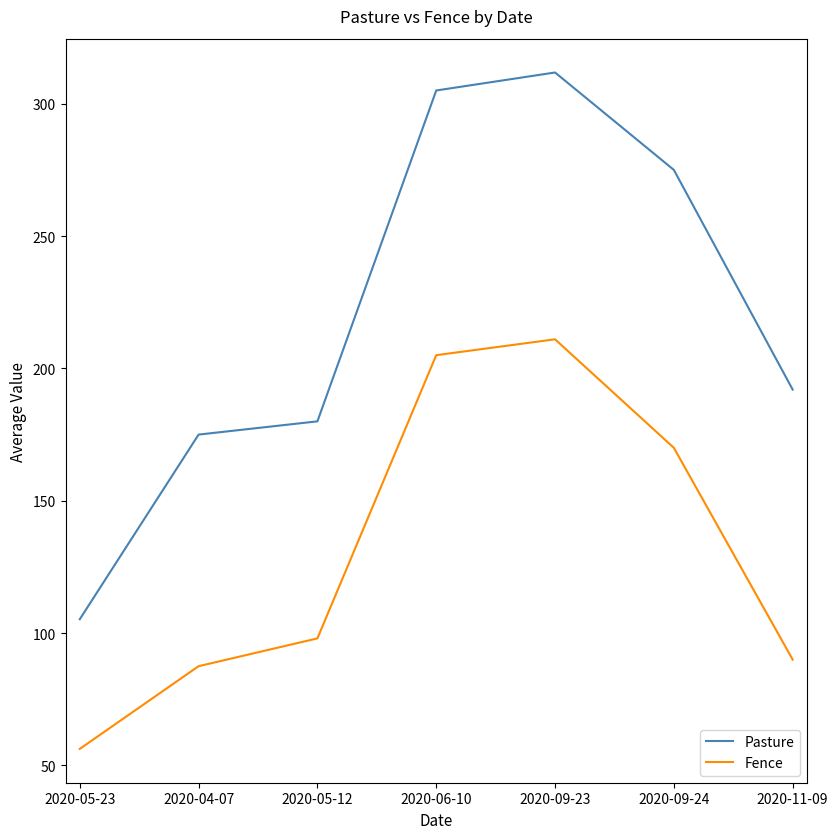

Which category has the highest value in the Fence series?

2020-09-23